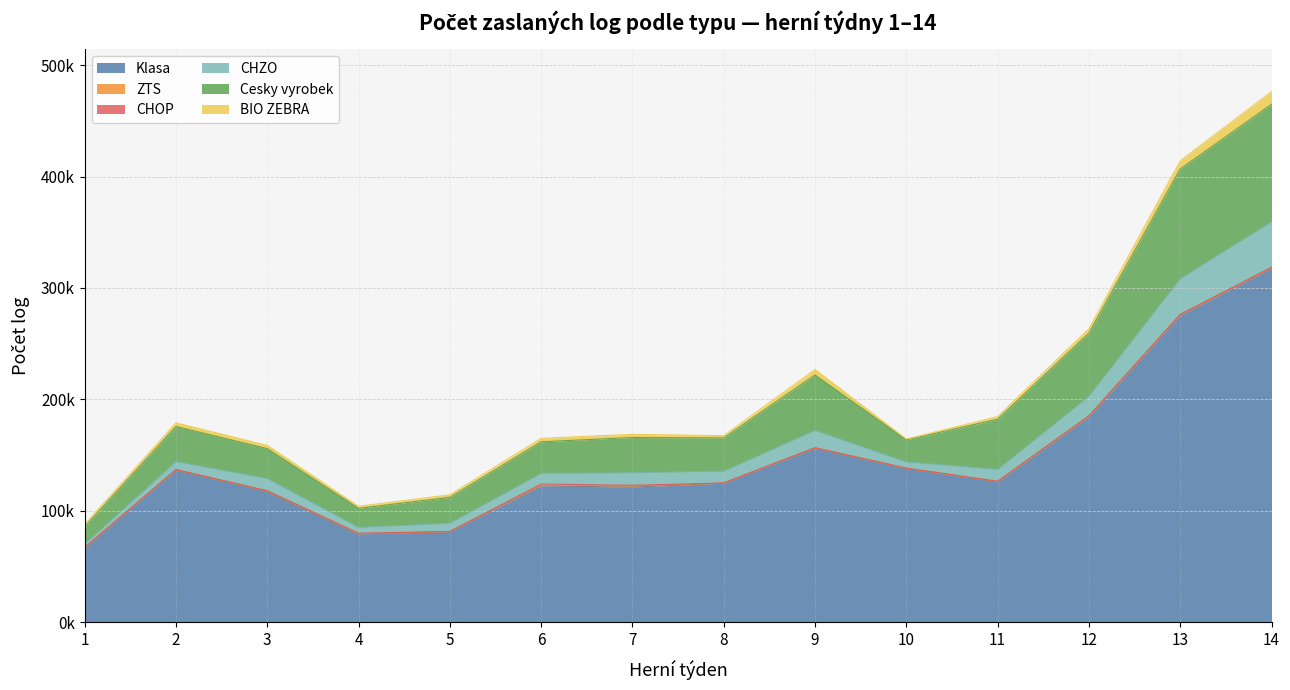

Does the chart have visible grid lines?

Yes